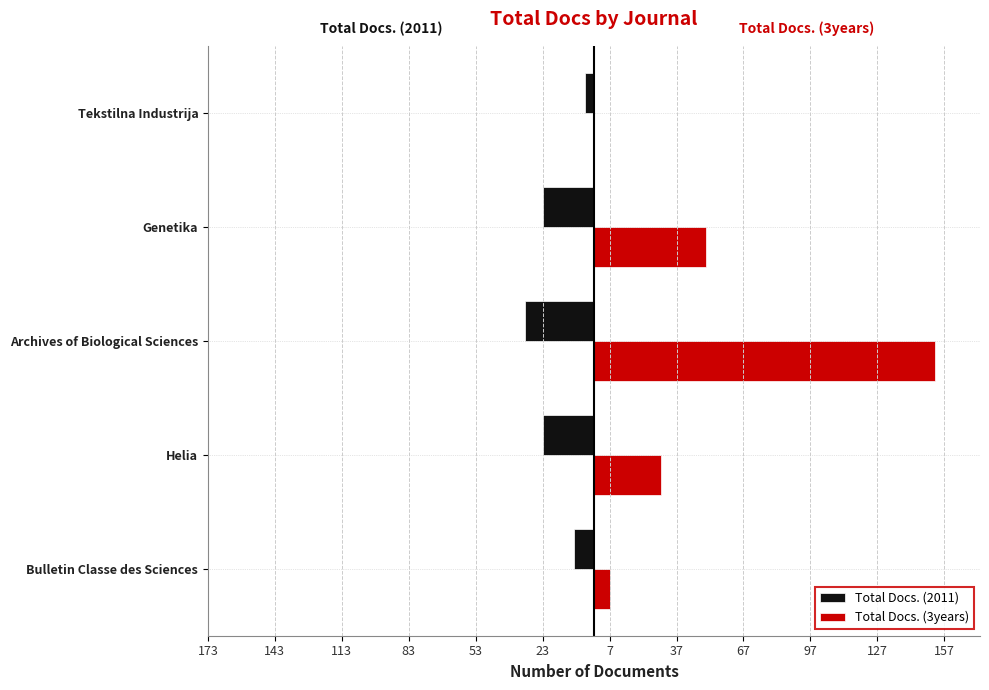

What is the minimum value shown in the chart?

-31